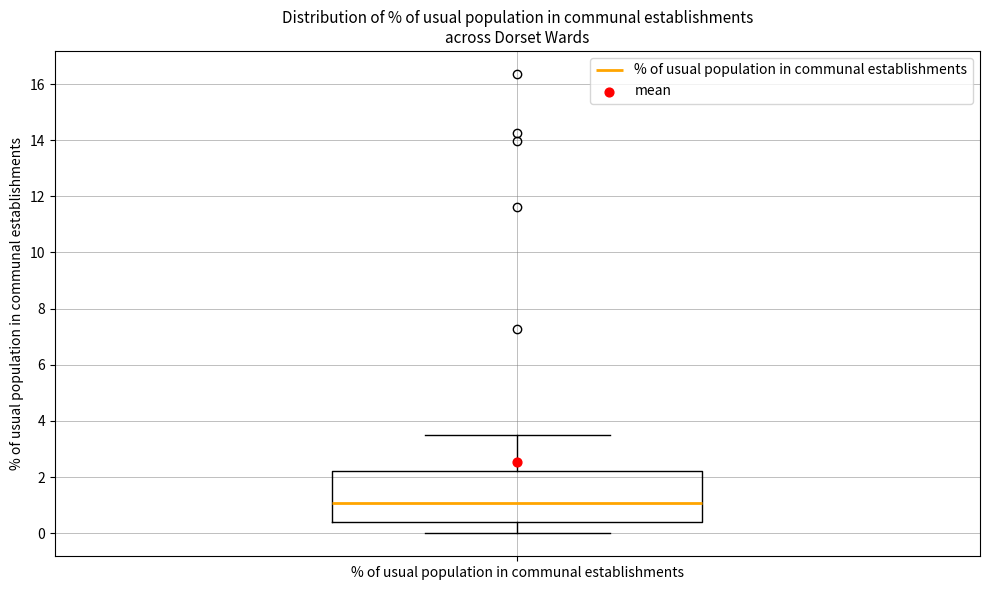

Where does the upper whisker of the box for % of usual population in communal establishments end on the y-axis? The values are not printed on the chart, so give them approximately, as read against the axis.

3.6